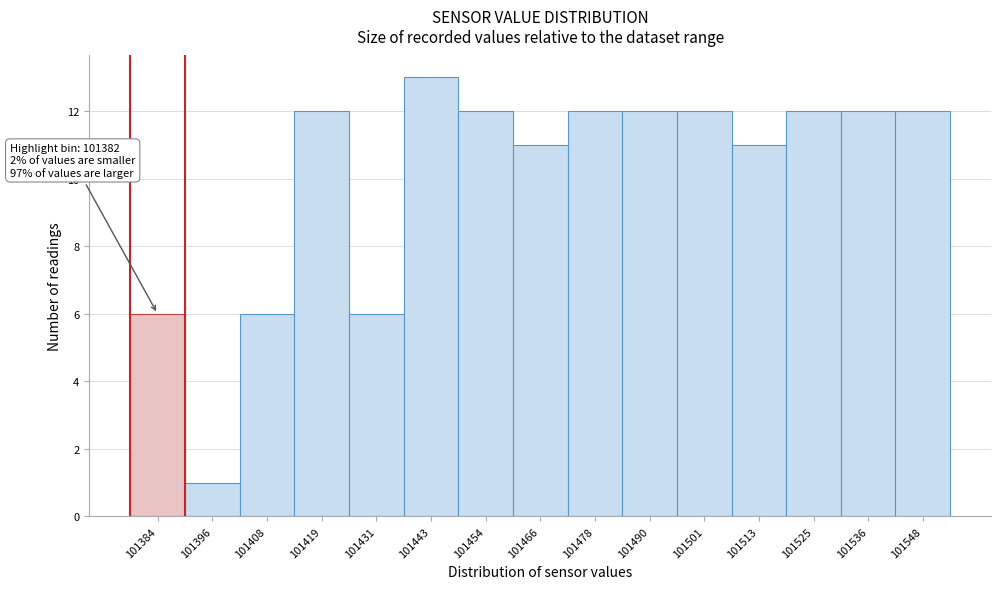

Over which range of the x-axis is the bar tallest?

101436 to 101448